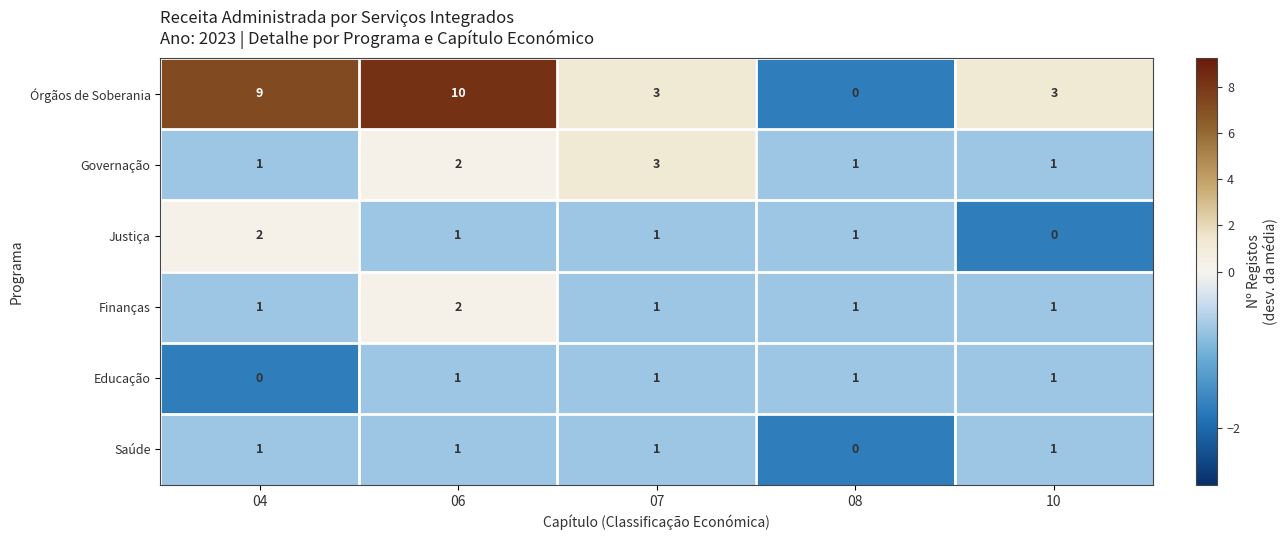

At which category does the chart reach its peak across all series?

06